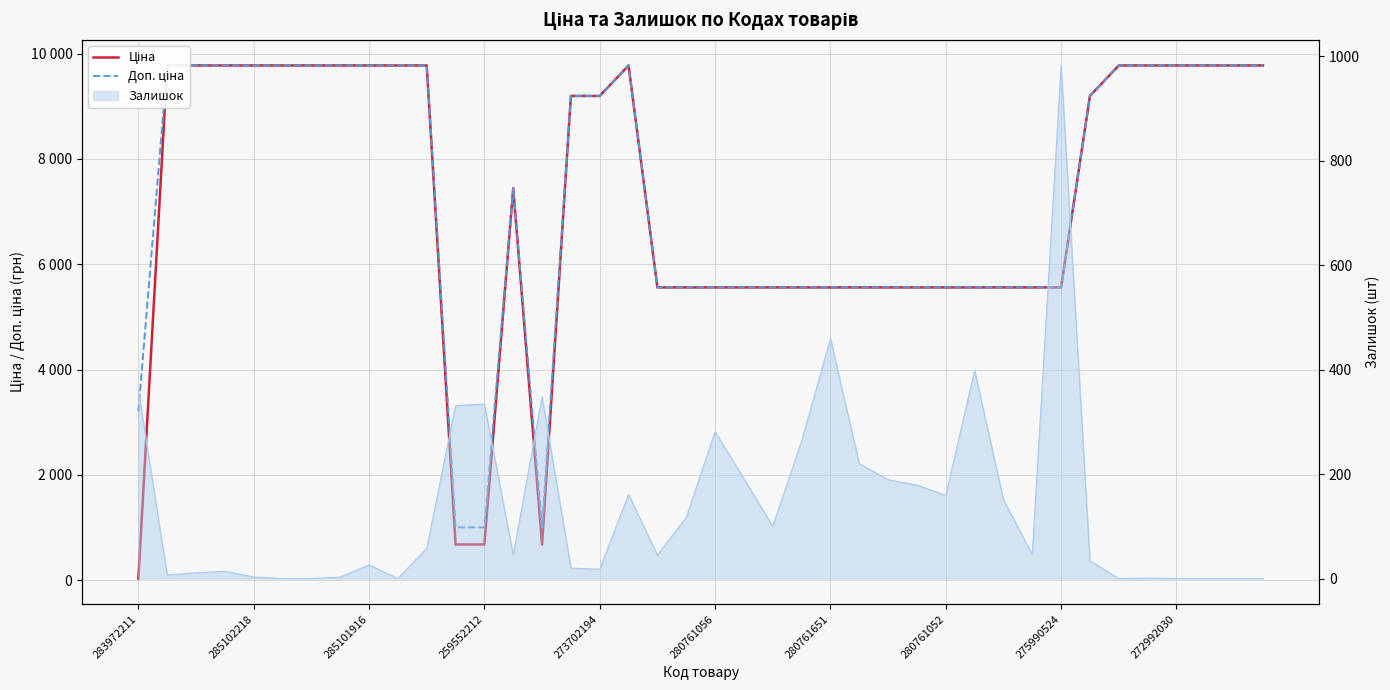

List the labels in order of Ціна value, smallest first.

283972211, 11, 12, 14, 18, 19, 20, 21, 22, 23, 24, 25, 26, 27, 28, 29, 30, 31, 32, 13, 15, 16, 33, 285102218, 285101916, 259552212, 273702194, 280761056, 280761651, 280761052, 275990524, 272992030, 10, 17, 34, 35, 36, 37, 38, 39